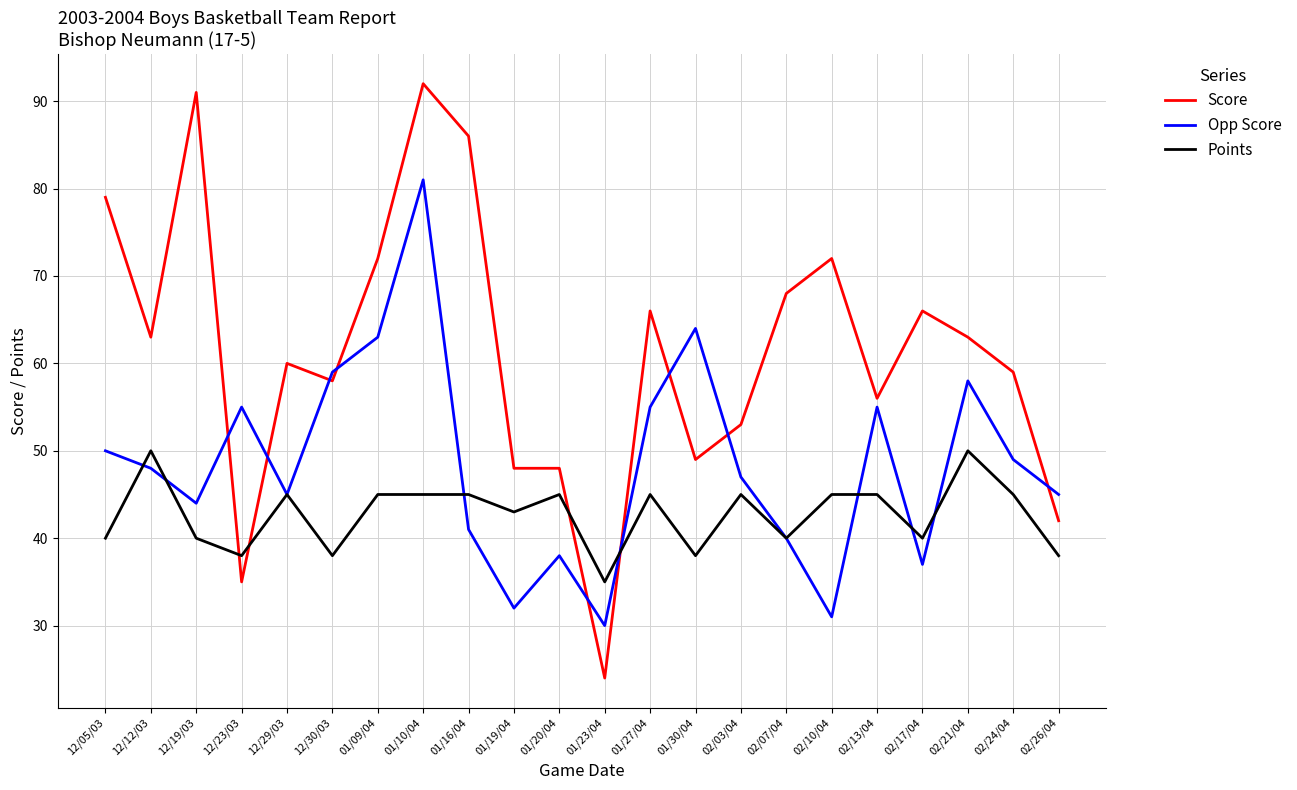

What position from the right is 12/29/03?

18